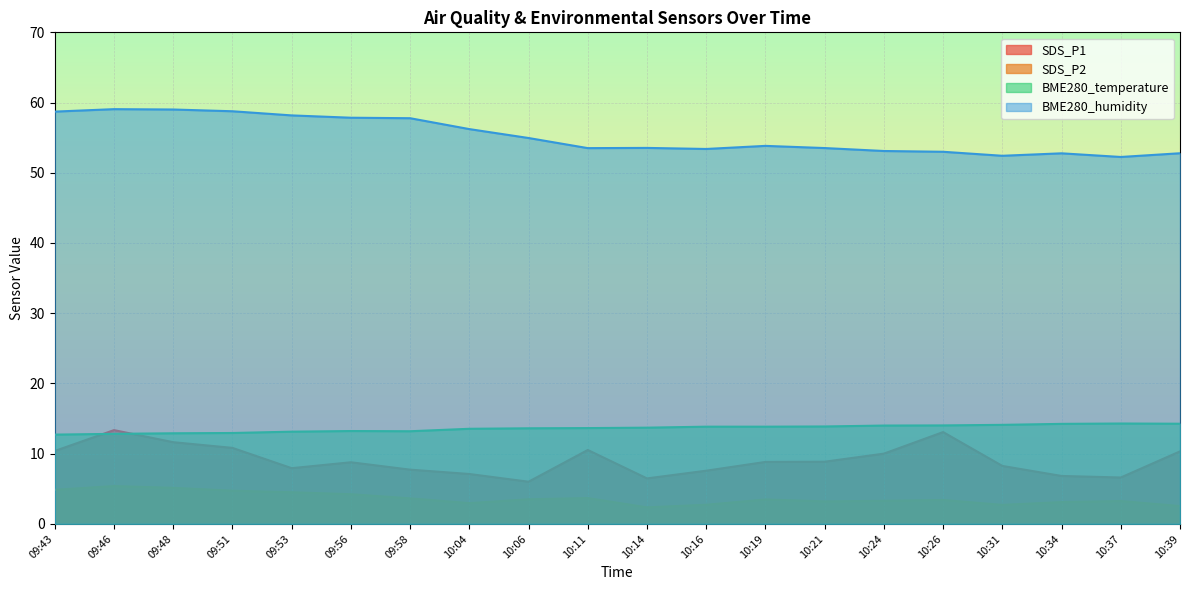

At which label does BME280_humidity reach its peak?

09:46